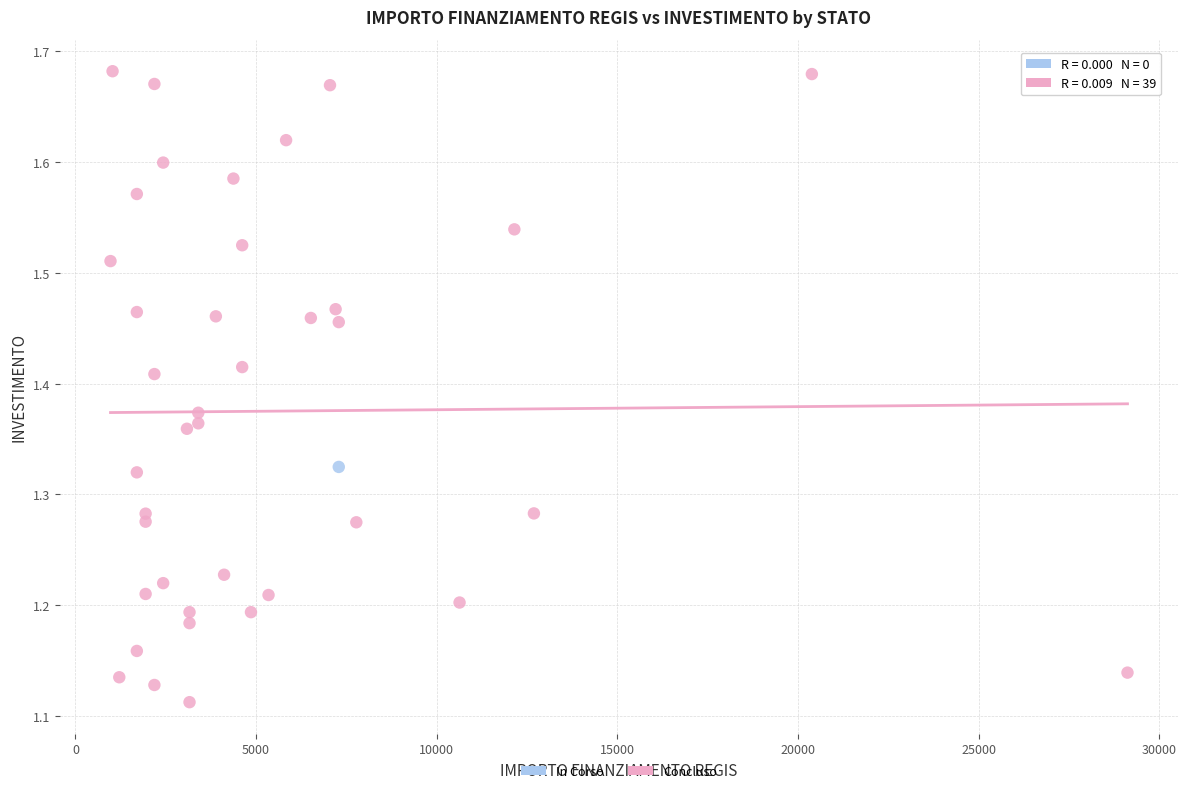

What are all the series names shown in the legend?

In Corso, Concluso